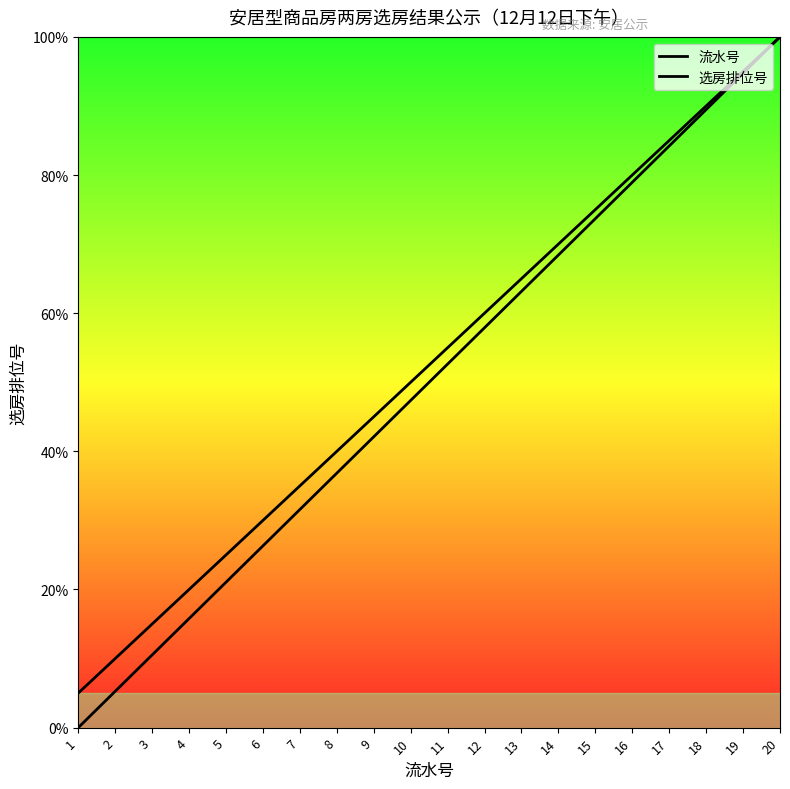

What is the sum of all 流水号 values?

1050.0